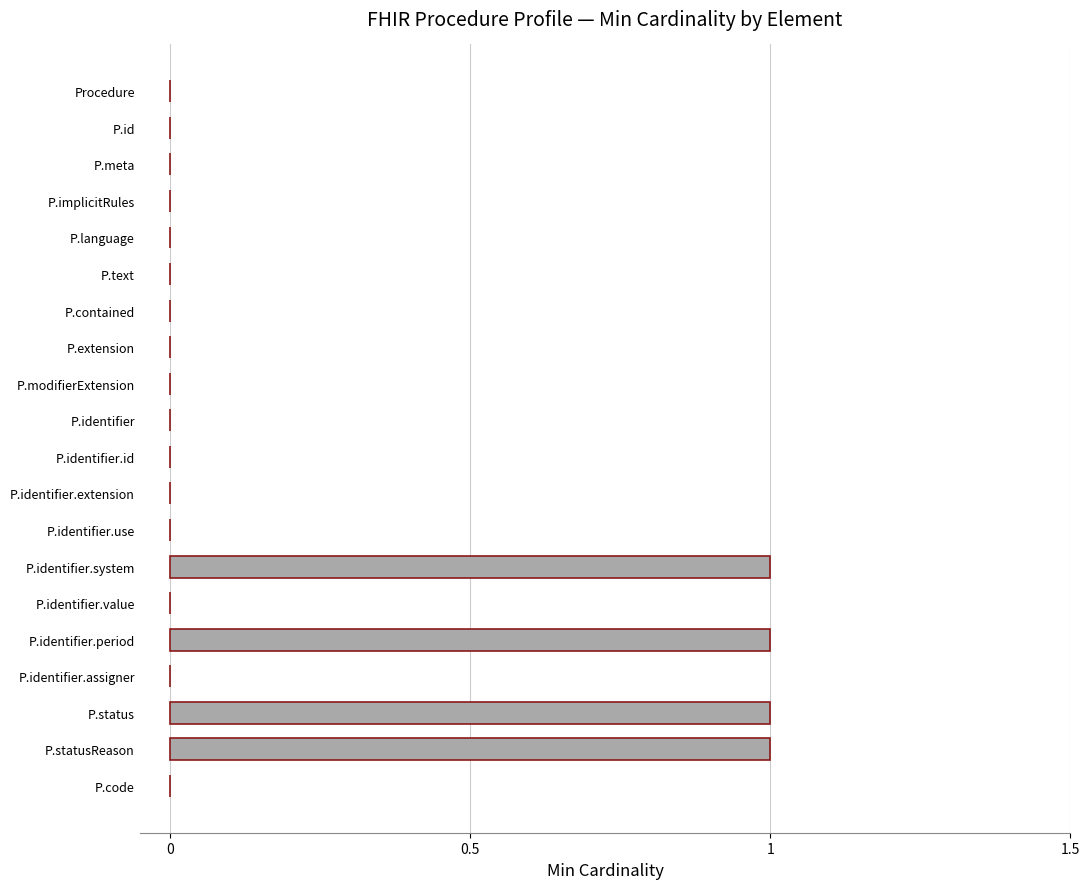

Which has a higher value, P.identifier.period or P.extension?

P.identifier.period